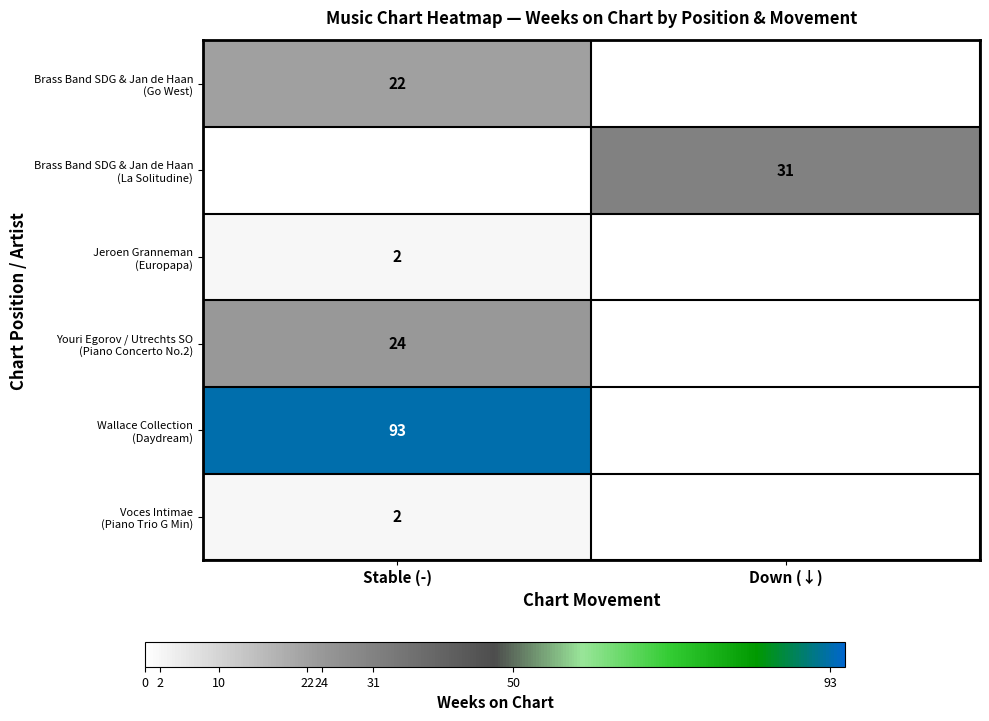

Is it true that Jeroen Granneman (Europapa) equals 2.0 at Stable (-)?

True